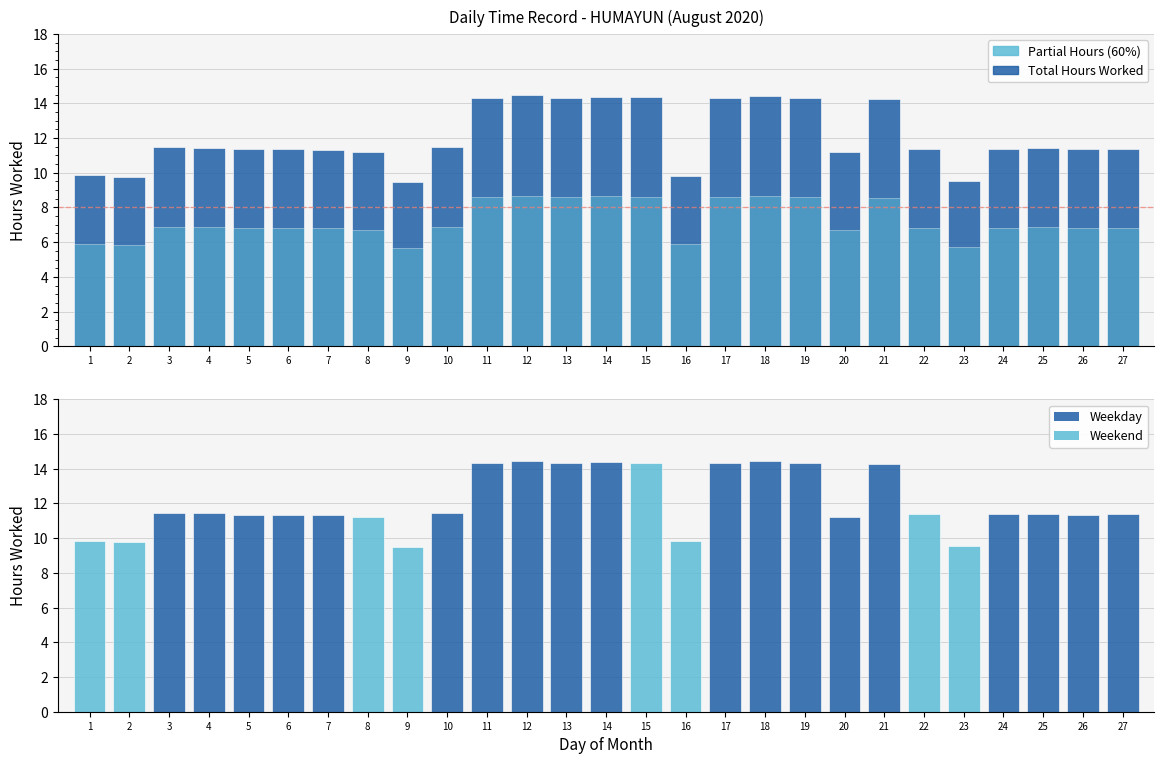

Between 21 and 27, which is larger?

21